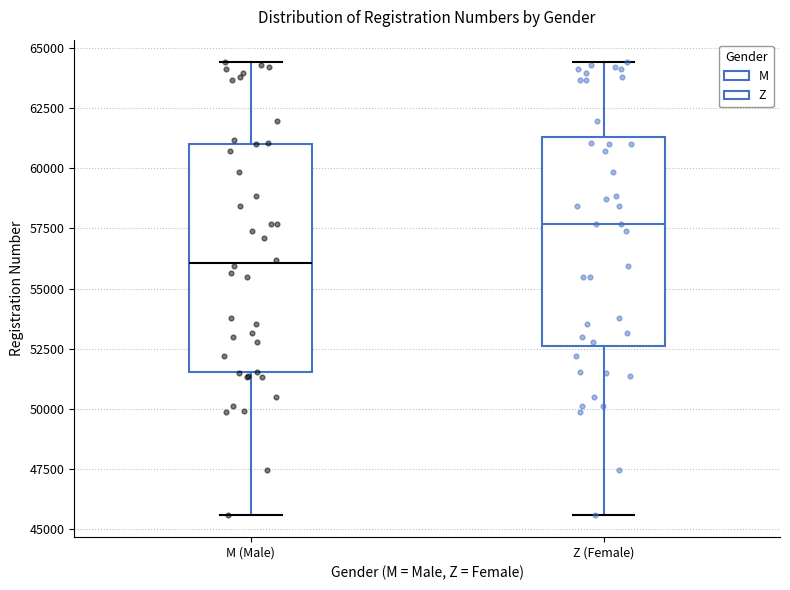

Reading left to right, transcribe this box plot: for each box, give where its median line is, the range the box spans, and where its two whiskers end, as read against the y-axis. The values are not printed on the chart, so give them approximately, as read against the axis.

M (Male): median 56000, box 51500 to 61000, whiskers 45500 to 64500
Z (Female): median 57500, box 52500 to 61500, whiskers 45500 to 64500